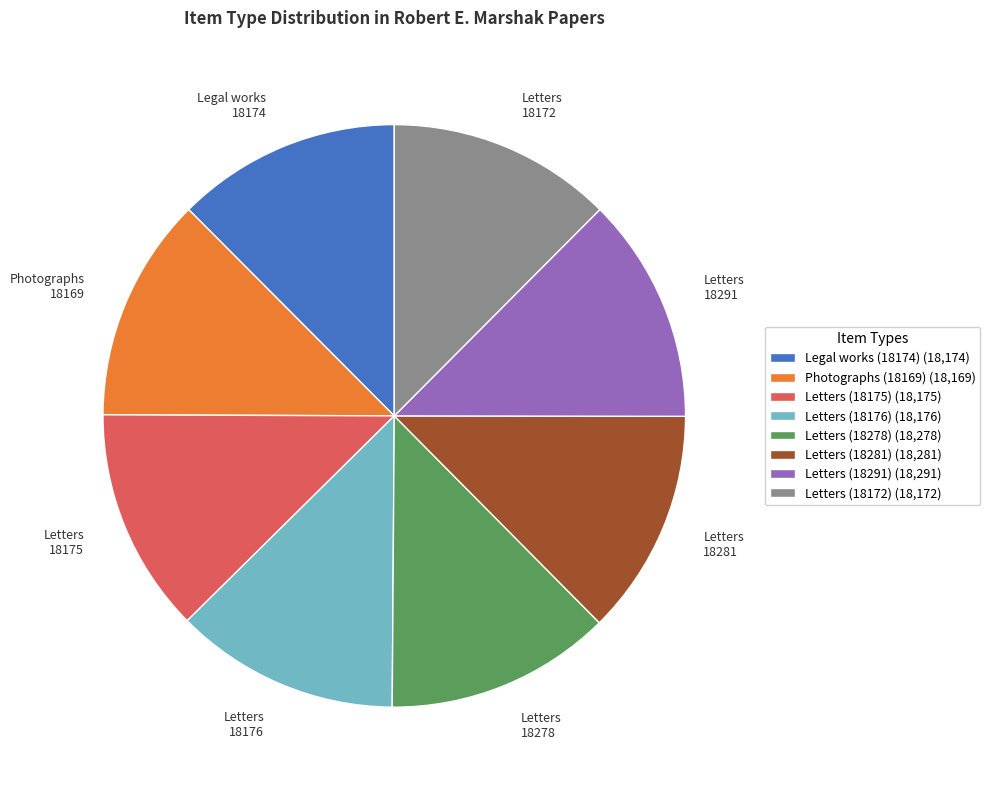

True or false: Letters (18281) (18,281) accounts for 13% of the total.

True